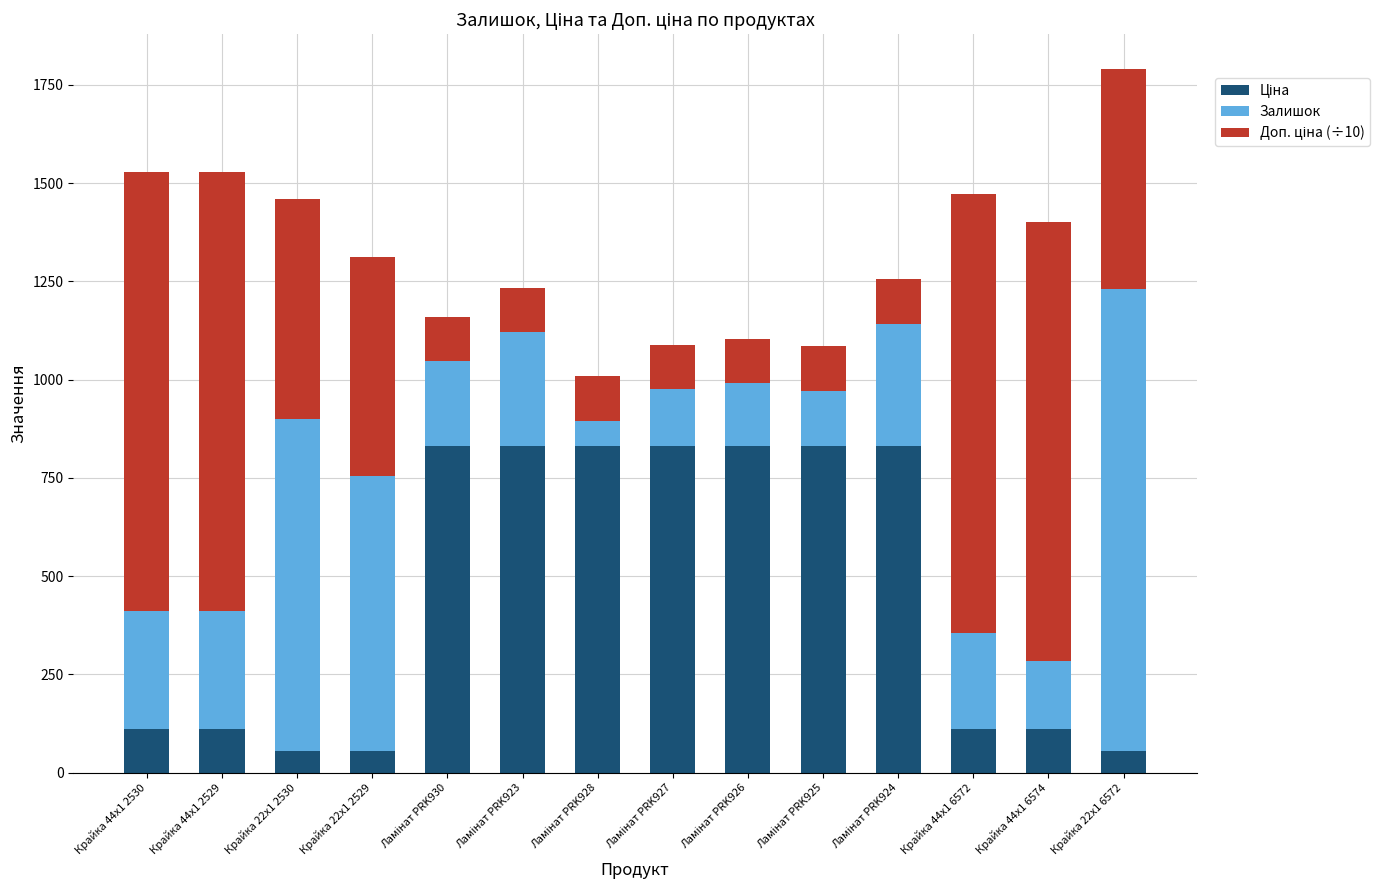

How many data points does each series have?

14